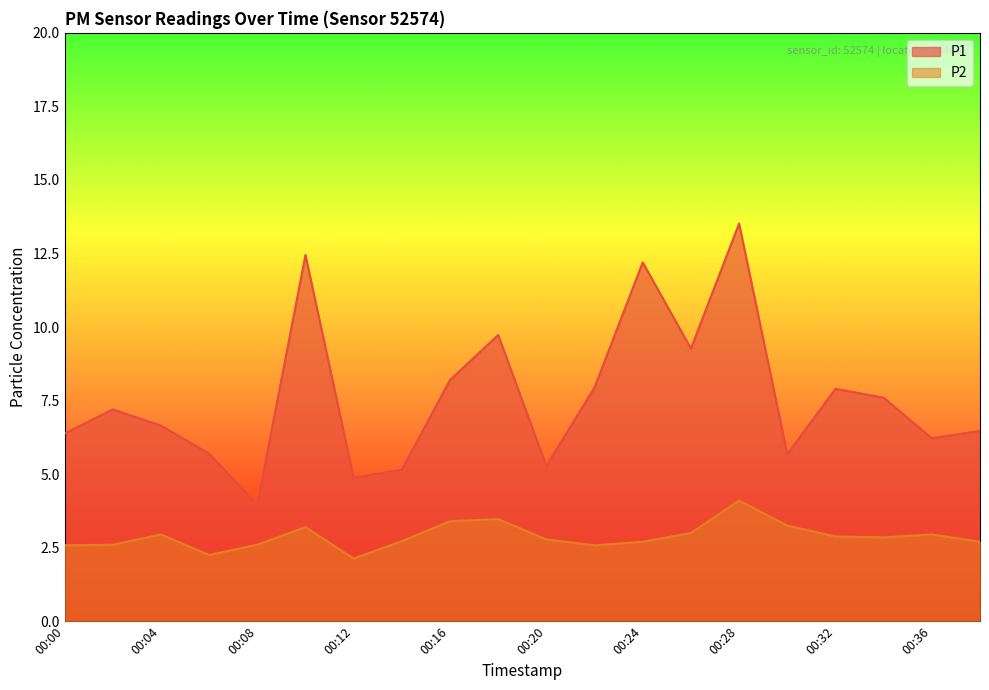

True or false: P1 has a value of 4.7 at 00:34.

False